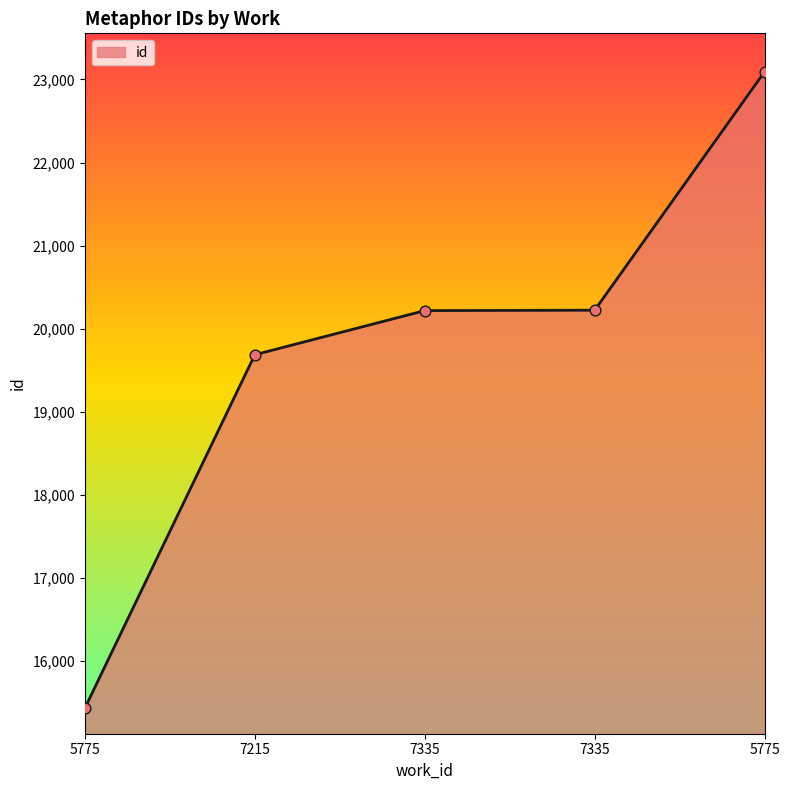

Count the number of categories in the chart.

5